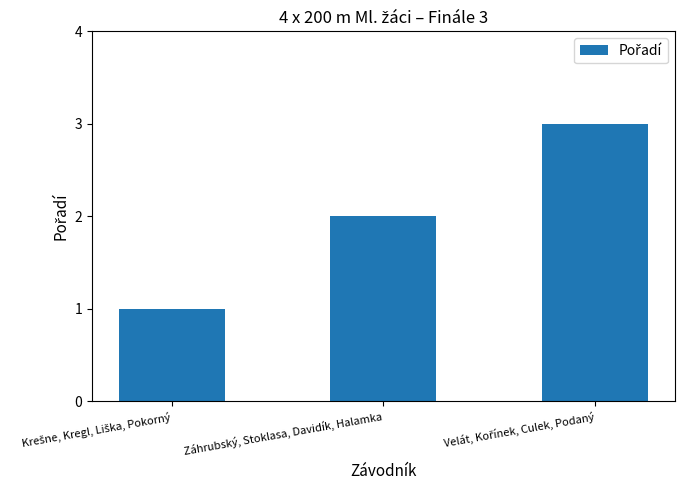

What is the sum of all values?

6